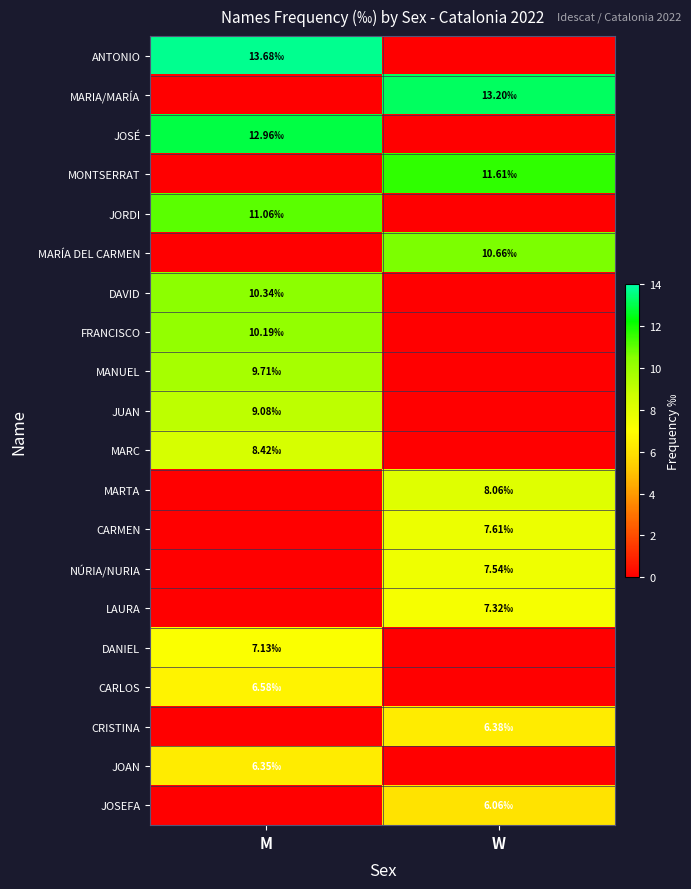

At how many categories does at least one series exceed 10?

2